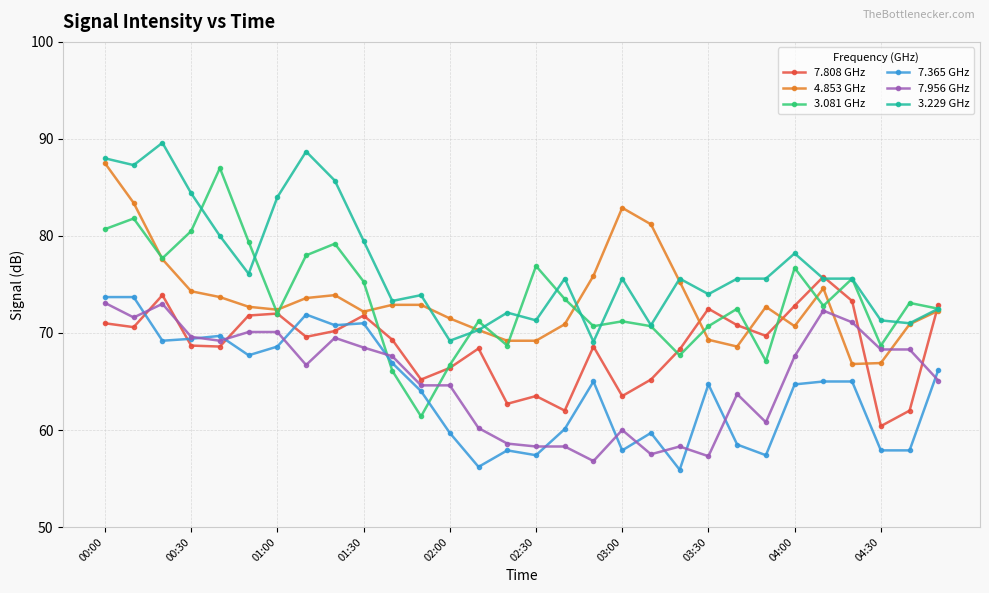

True or false: 3.081 GHz has more than 2 points higher than both neighbors.

True